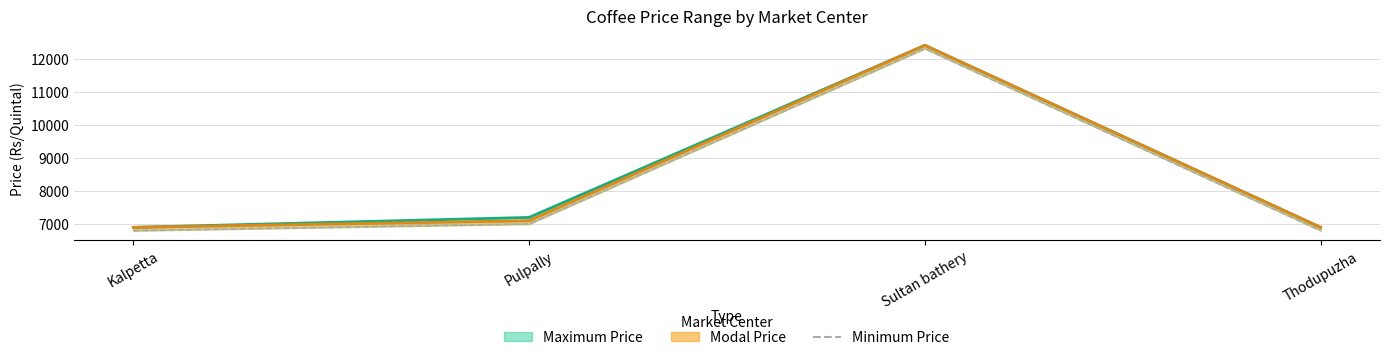

How many values are below 7000?

2